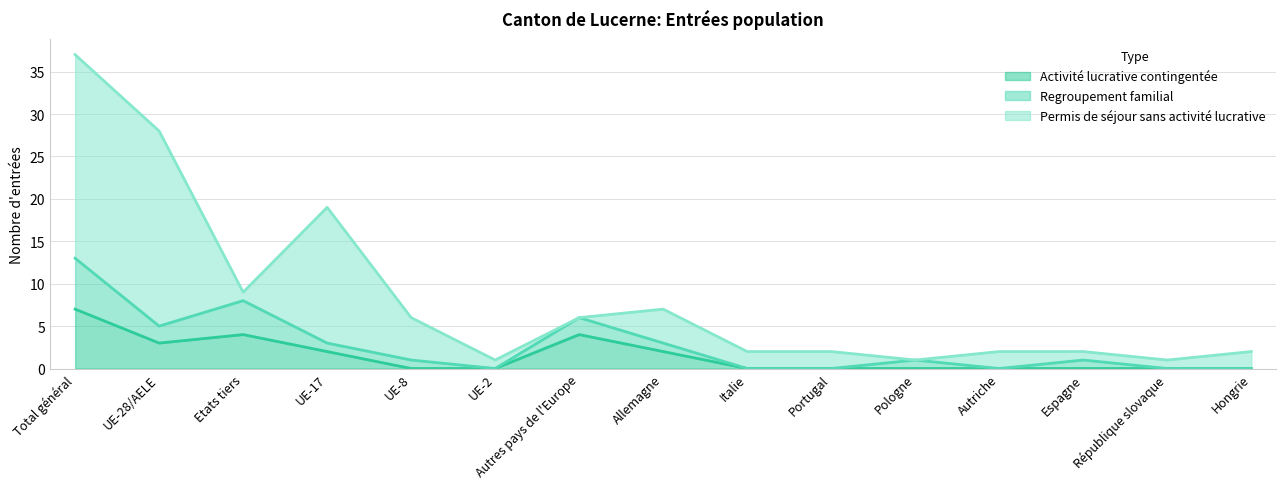

What is the label of the 10th point from the left?

Portugal